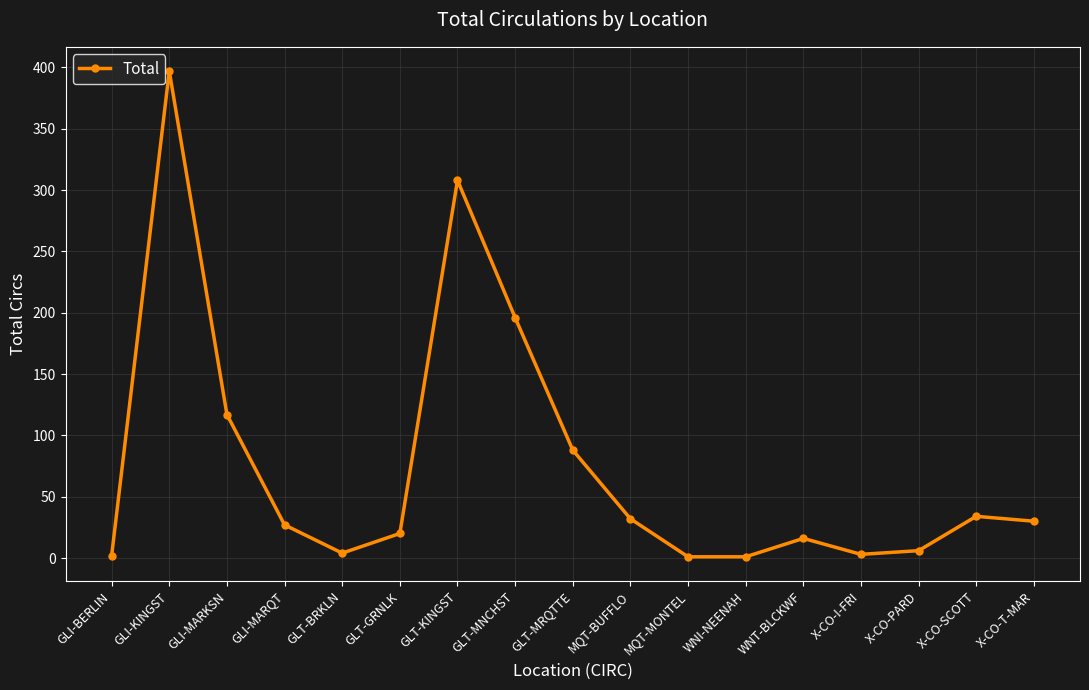

What is the label of the 5th point from the right?

WNT-BLCKWF